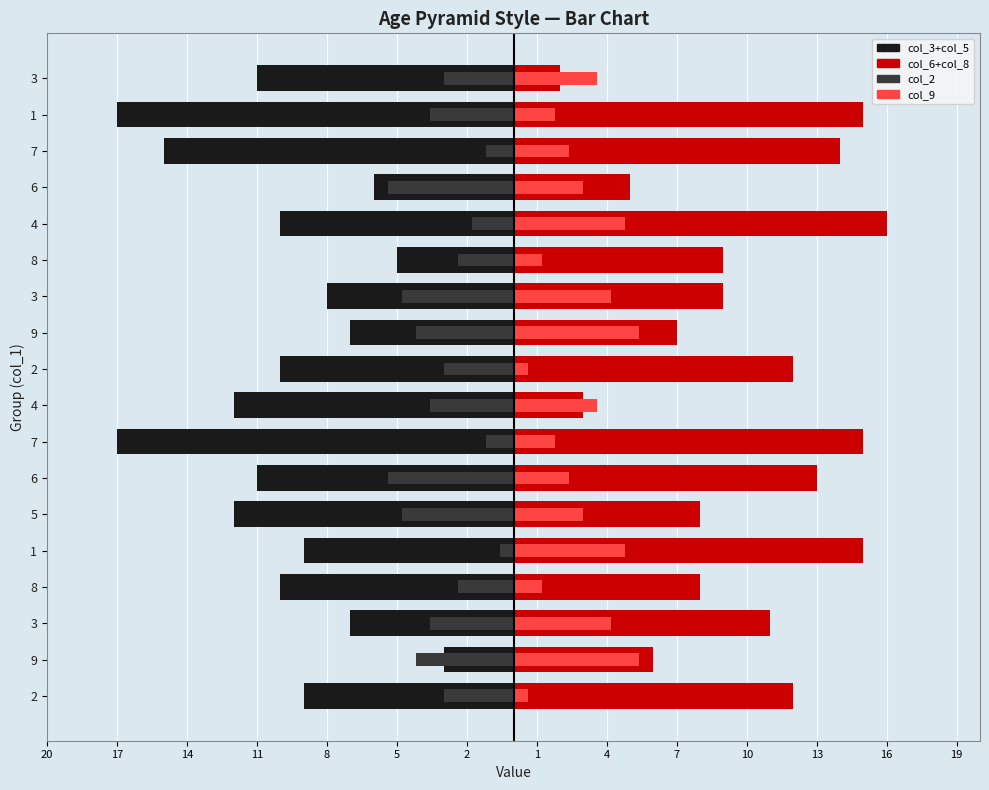

What are all the series names shown in the legend?

col_3+col_5, col_6+col_8, col_2, col_9